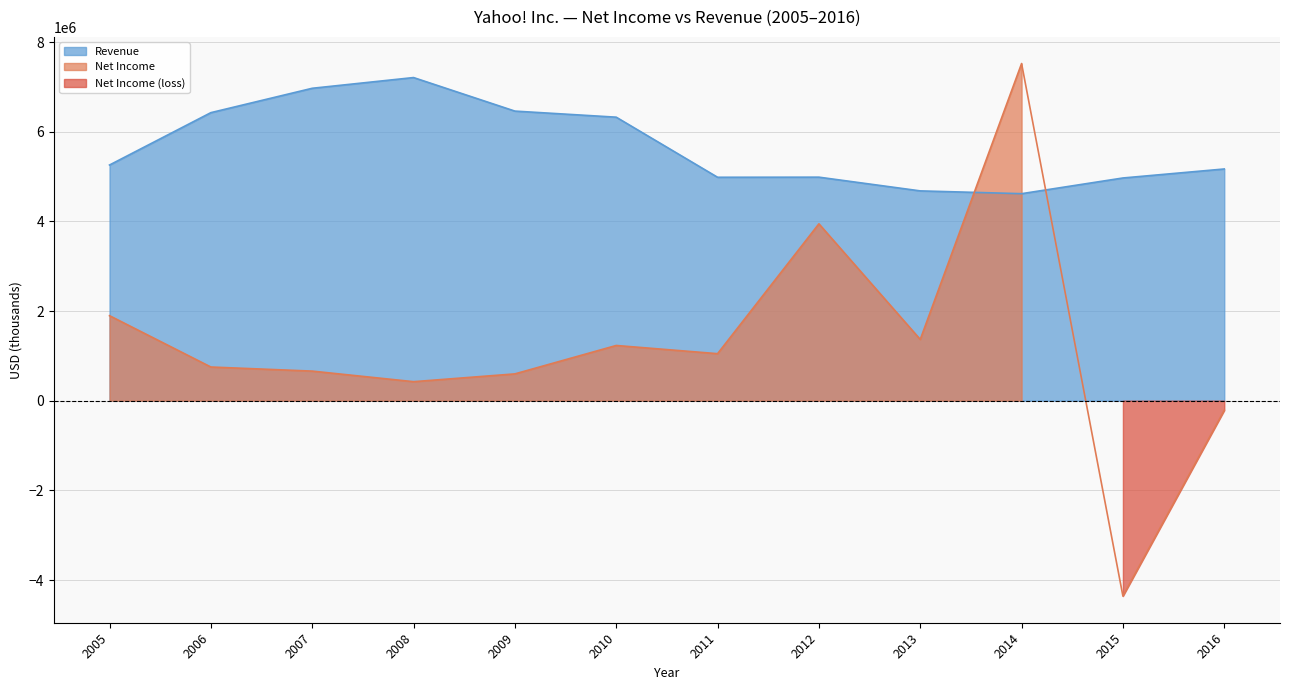

Reading right to left, list all the values displayed in this chart.

Net Income: 2016=-214321	2015=-4359082	2014=7521731	2013=1366281	2012=3945479	2011=1048827	2010=1231663	2009=597992	2008=424298	2007=660000	2006=751391	2005=1896230
Revenue: 2016=5169135	2015=4968301	2014=4618133	2013=4680380	2012=4986566	2011=4984199	2010=6324651	2009=6460315	2008=7208502	2007=6969274	2006=6425679	2005=5257668